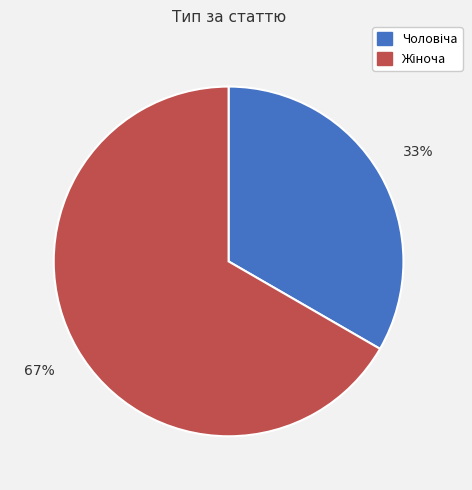

Is there any slice that represents more than half of the pie?

Yes